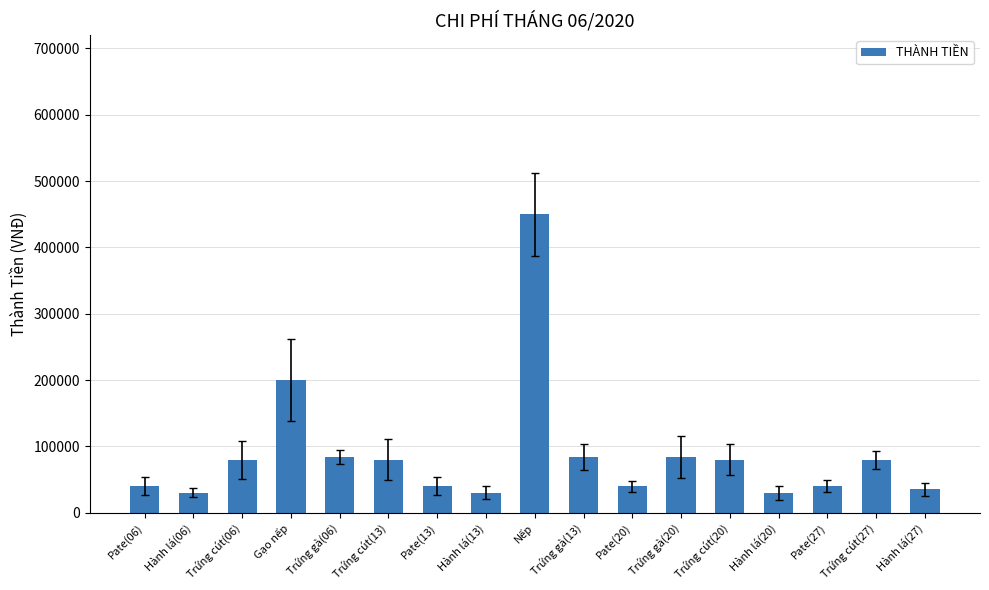

Does the chart contain stacked bars?

No